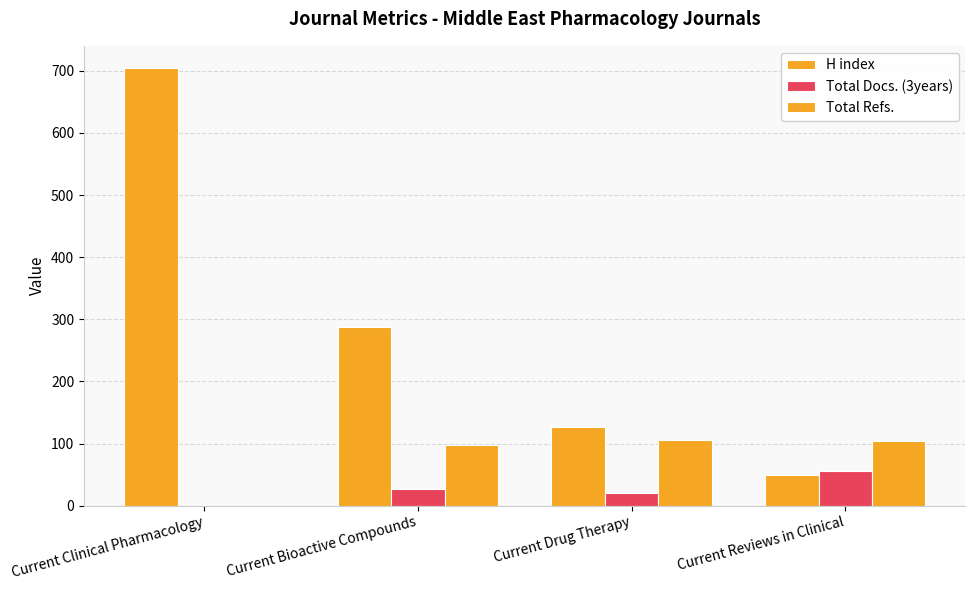

Are the bars horizontal?

No